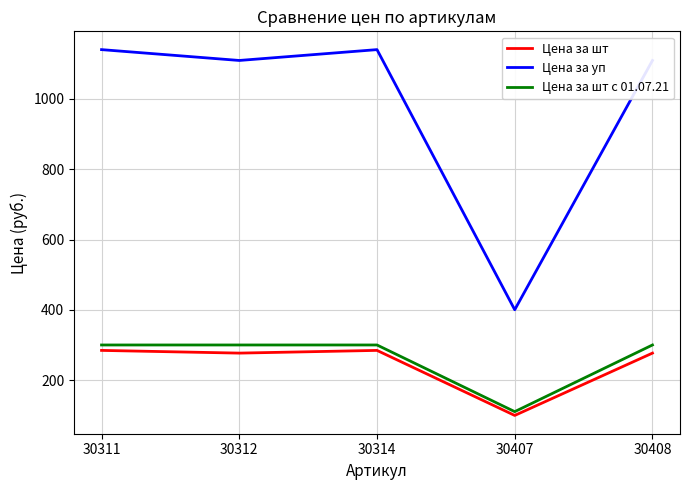

Rank the series at 30314 from lowest to highest value.

Цена за шт, Цена за шт с 01.07.21, Цена за уп